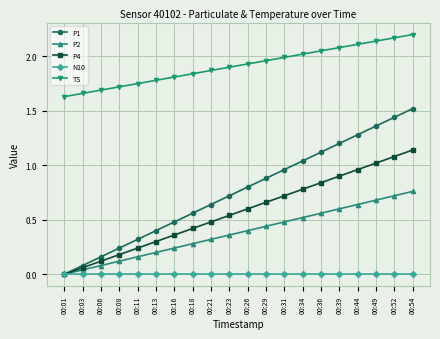

Which series has the largest total across all categories?

TS